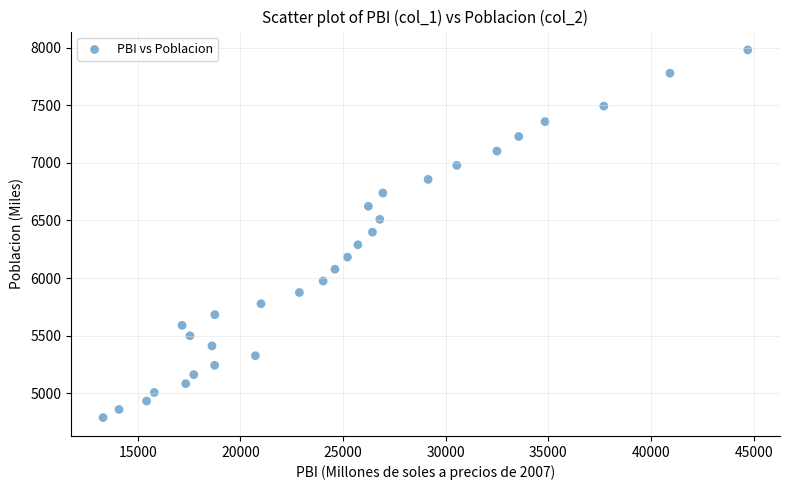

What is the range of X values (max minus min)?

31402.7